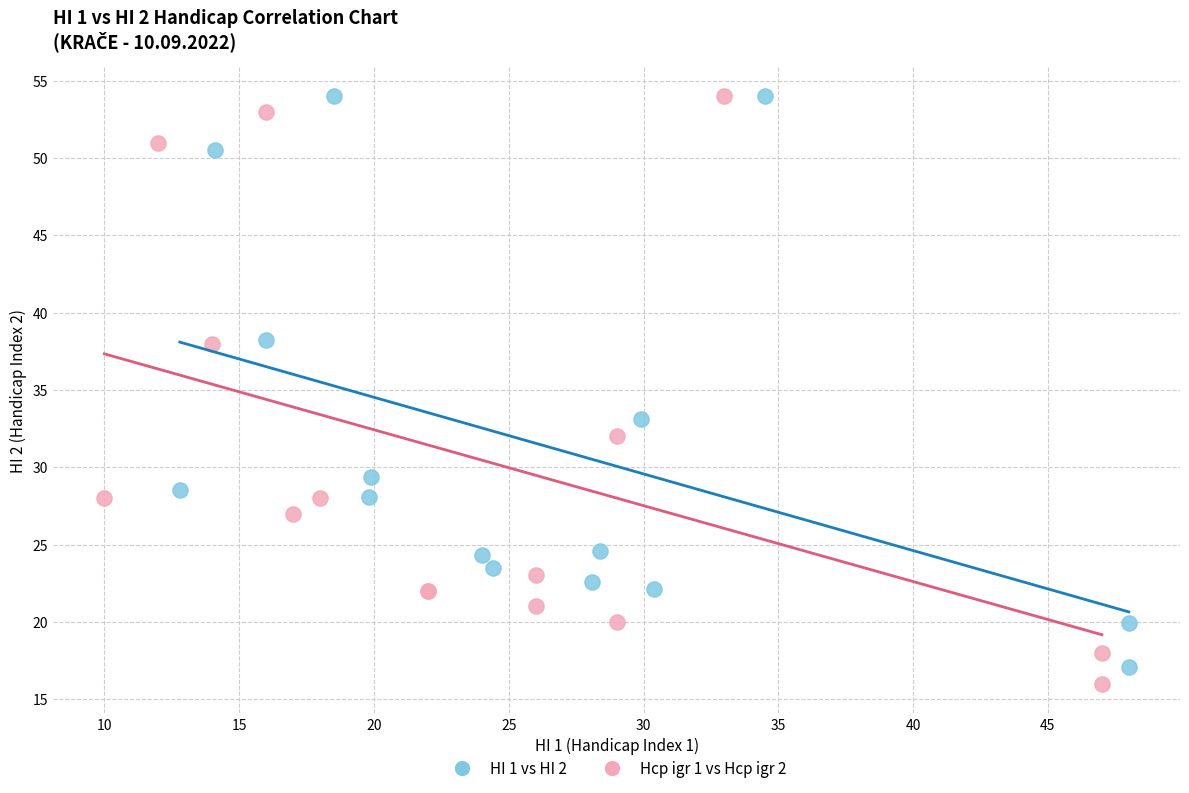

Which series has the largest Y range (max minus min)?

Hcp igr 1 vs Hcp igr 2